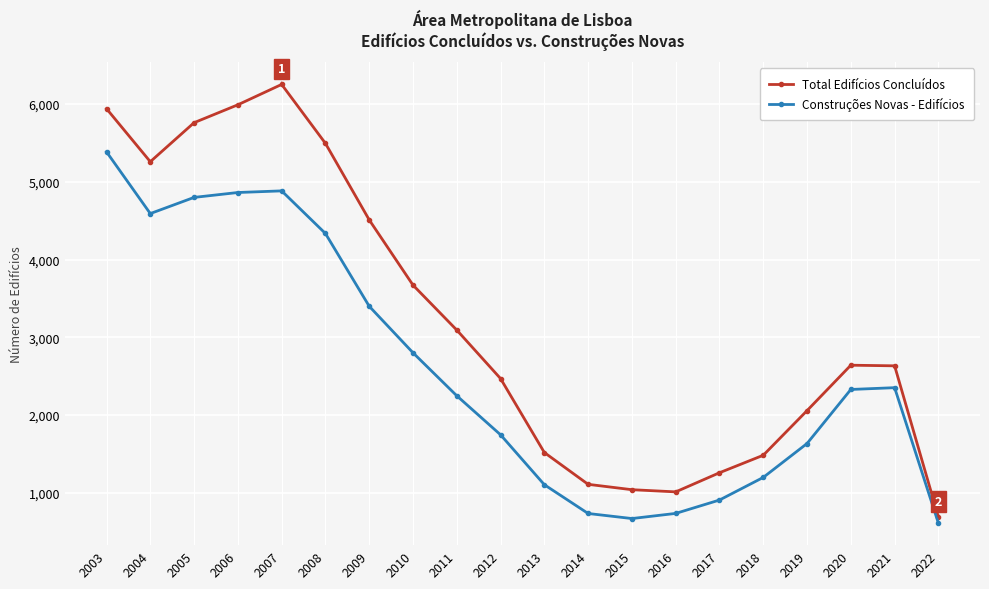

List the series in order of their peak value, lowest first.

Construções Novas - Edifícios, Total Edifícios Concluídos